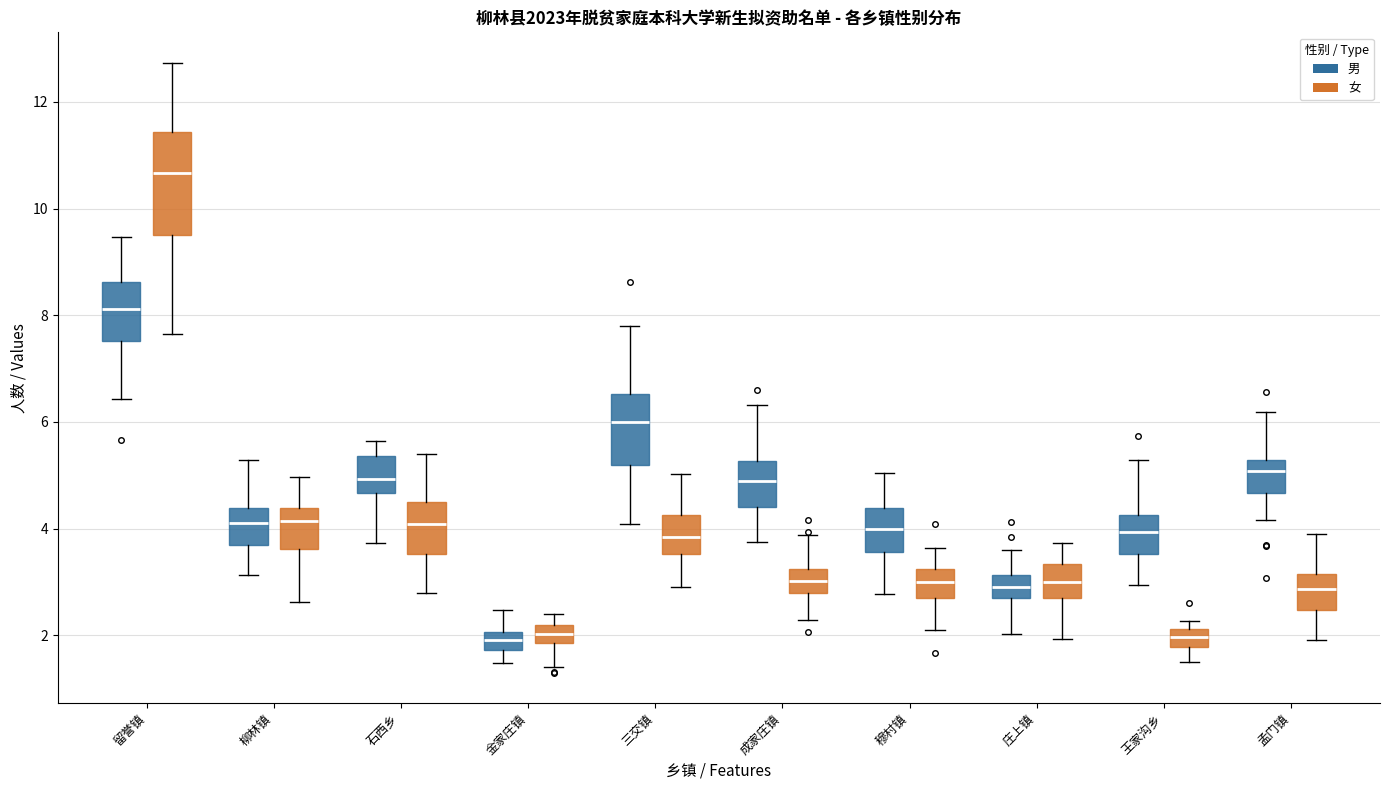

Reading left to right, read every box against the y-axis: the position of its median line, the range the box covers, and the ends of its whiskers. The values are not printed on the chart, so give them approximately, as read against the axis.

留誉镇 (男): median 8.2, box 7.6 to 8.6, whiskers 6.4 to 9.4
留誉镇 (女): median 10.6, box 9.6 to 11.4, whiskers 7.6 to 12.8
柳林镇 (男): median 4.2, box 3.6 to 4.4, whiskers 3.2 to 5.2
柳林镇 (女): median 4.2, box 3.6 to 4.4, whiskers 2.6 to 5.0
石西乡 (男): median 5.0, box 4.6 to 5.4, whiskers 3.8 to 5.6
石西乡 (女): median 4.0, box 3.6 to 4.6, whiskers 2.8 to 5.4
金家庄镇 (男): median 2.0 (inside the box), box 1.8 to 2.0, whiskers 1.4 to 2.4
金家庄镇 (女): median 2.0, box 1.8 to 2.2, whiskers 1.4 to 2.4
三交镇 (男): median 6.0, box 5.2 to 6.6, whiskers 4.0 to 7.8
三交镇 (女): median 3.8, box 3.6 to 4.2, whiskers 3.0 to 5.0
成家庄镇 (男): median 4.8, box 4.4 to 5.2, whiskers 3.8 to 6.4
成家庄镇 (女): median 3.0, box 2.8 to 3.2, whiskers 2.2 to 3.8
穆村镇 (男): median 4.0, box 3.6 to 4.4, whiskers 2.8 to 5.0
穆村镇 (女): median 3.0, box 2.6 to 3.2, whiskers 2.2 to 3.6
庄上镇 (男): median 3.0, box 2.6 to 3.2, whiskers 2.0 to 3.6
庄上镇 (女): median 3.0, box 2.8 to 3.4, whiskers 2.0 to 3.8
王家沟乡 (男): median 4.0, box 3.6 to 4.2, whiskers 3.0 to 5.2
王家沟乡 (女): median 2.0, box 1.8 to 2.2, whiskers 1.4 to 2.2 (just above the box's upper edge)
孟门镇 (男): median 5.0, box 4.6 to 5.2, whiskers 4.2 to 6.2
孟门镇 (女): median 2.8, box 2.4 to 3.2, whiskers 2.0 to 3.8